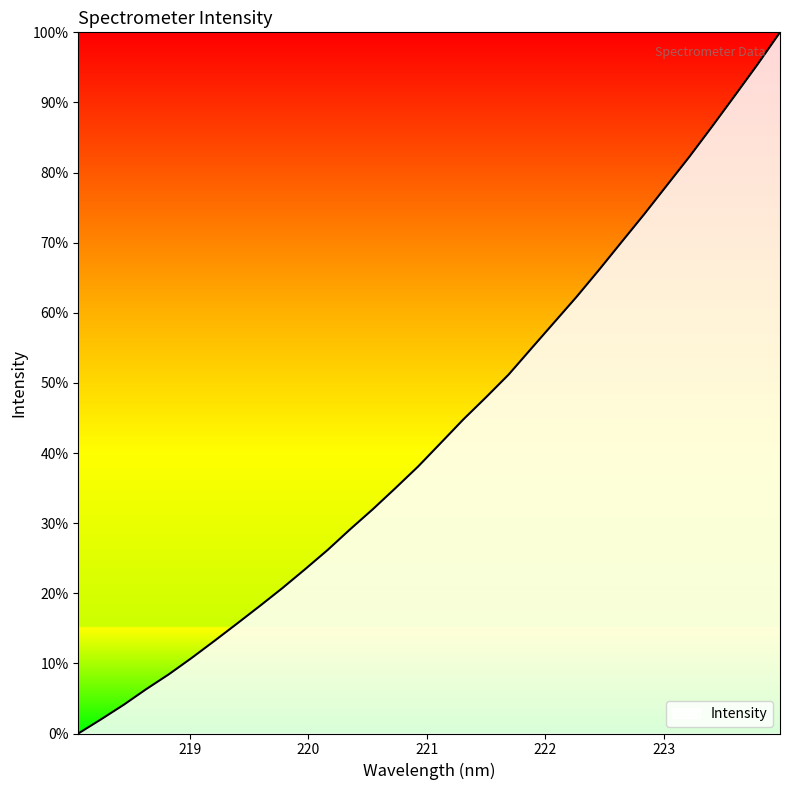

What is the average value?

43.4